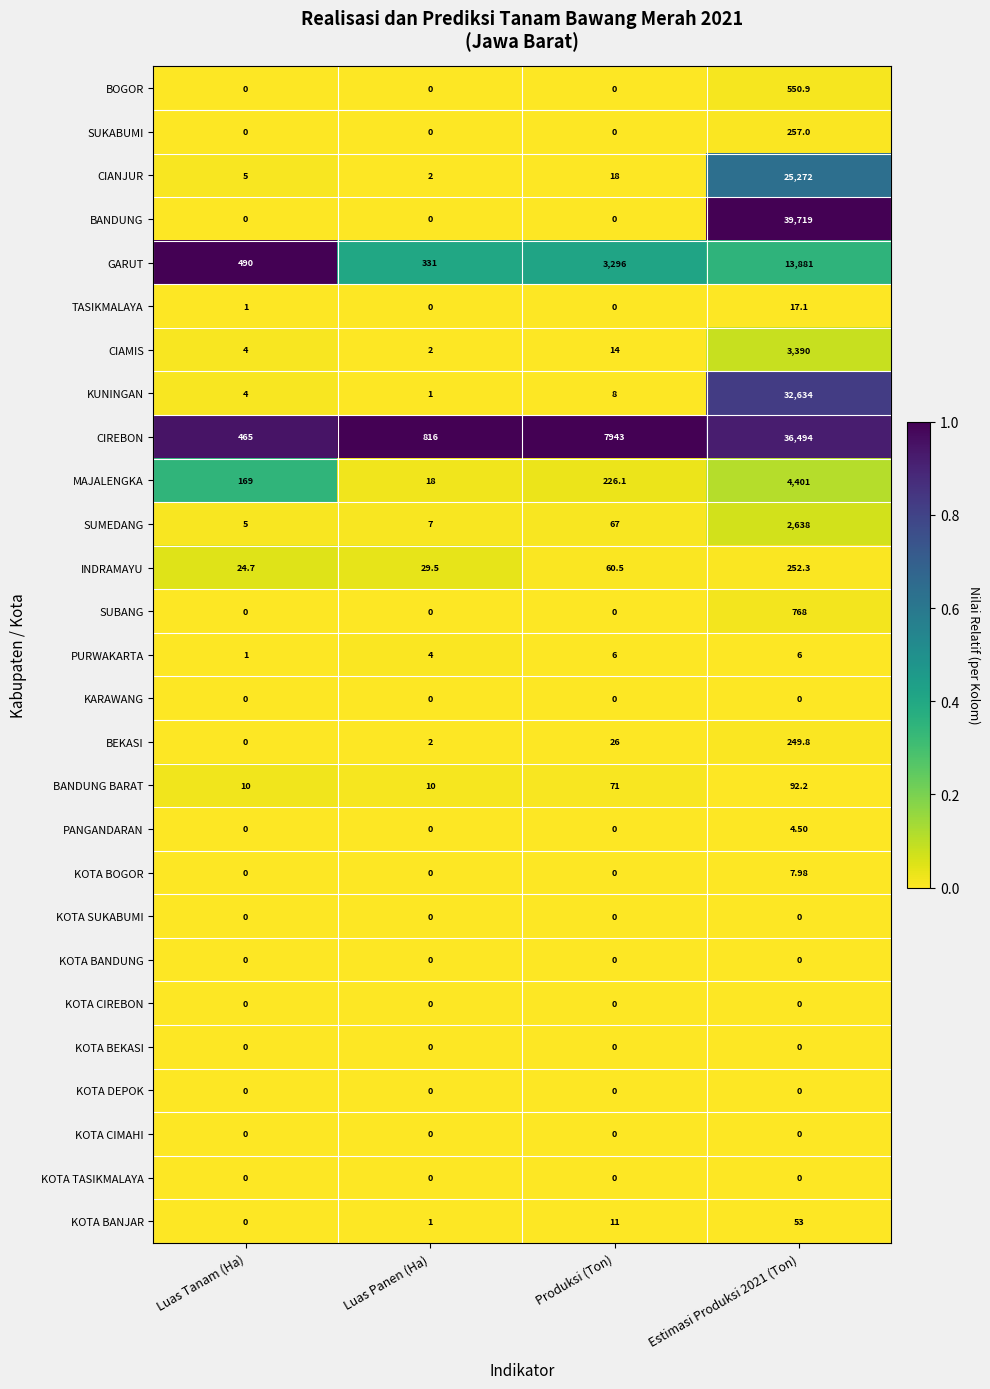

Which series has the widest spread of values?

BANDUNG